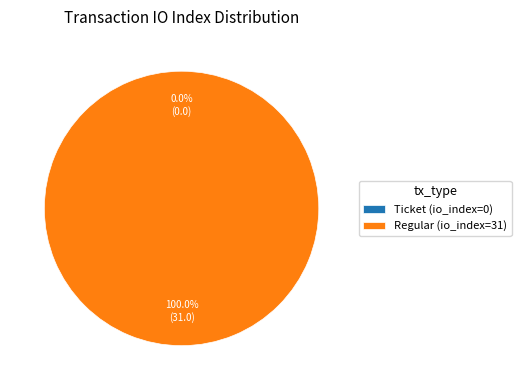

Count the number of slices in the pie.

2